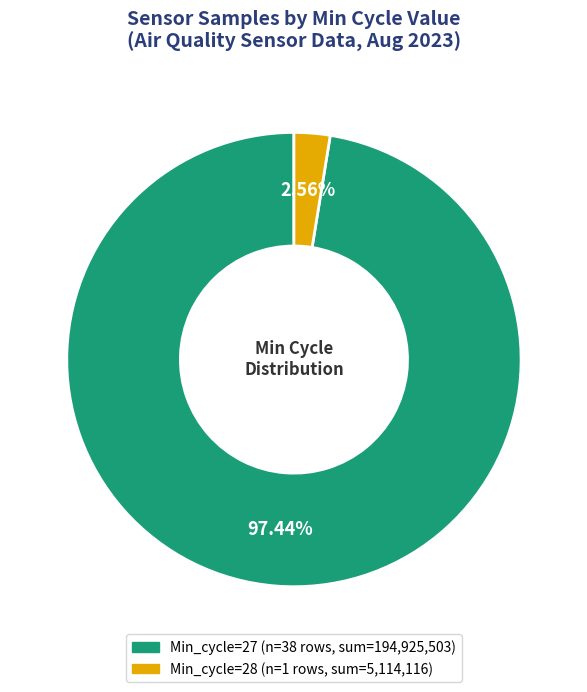

Is there a majority slice in this chart?

Yes